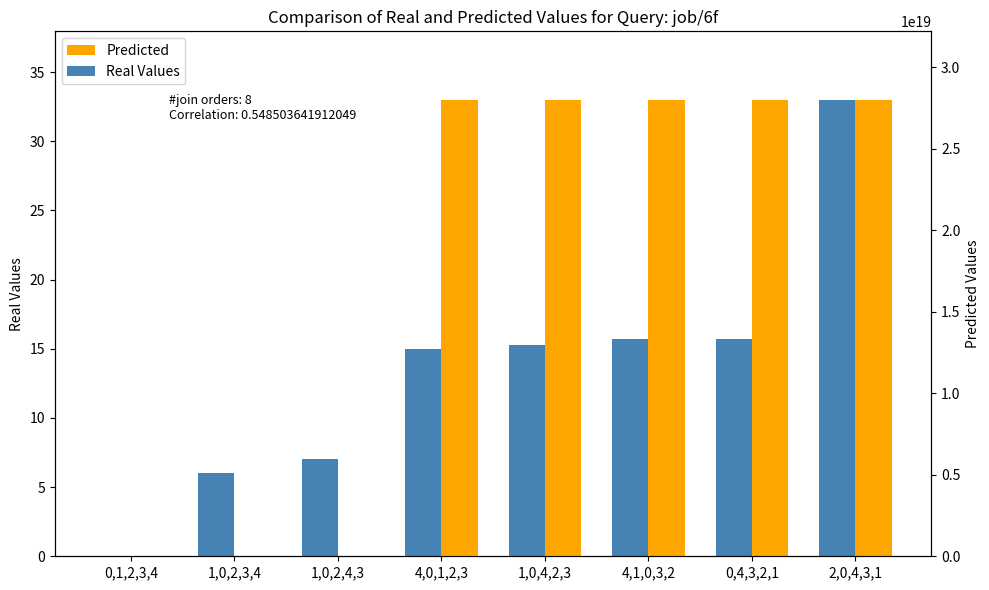

At which category is the sum across all series the highest?

4,0,1,2,3